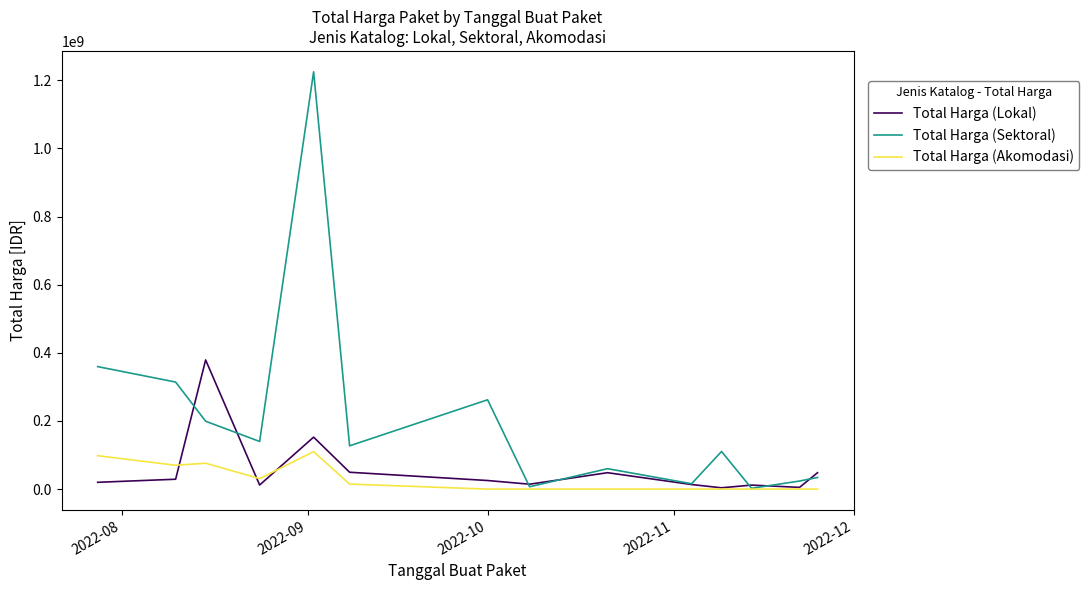

What is the maximum value for Total Harga (Sektoral)?

1224682000